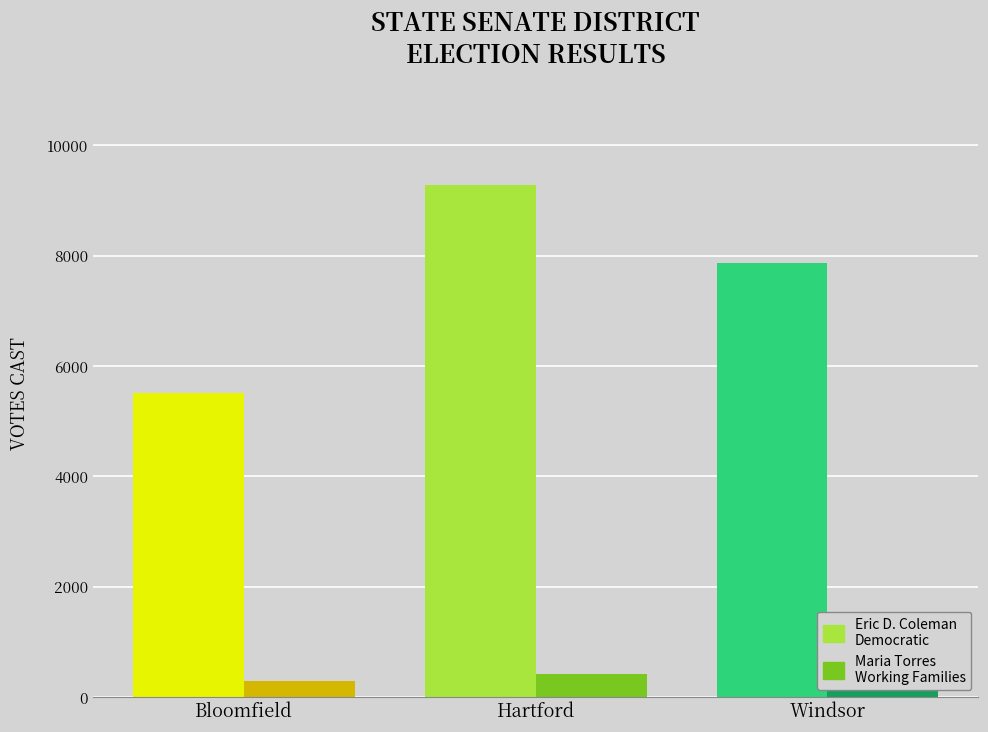

What is the value of the Maria Torres Working Families bar at the 3rd from the left?

663